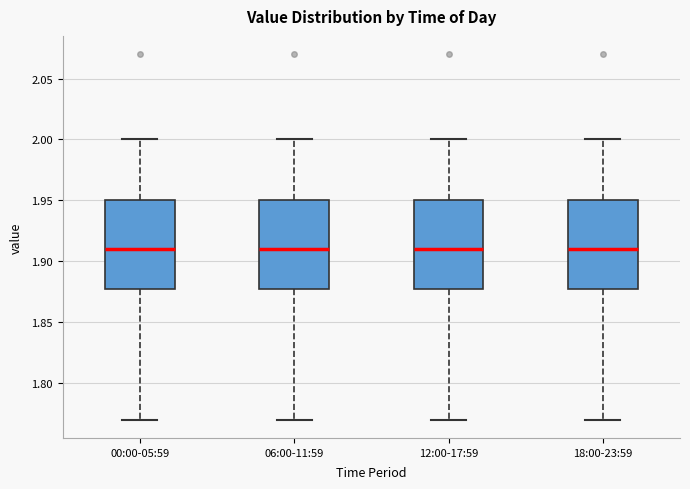

Where does the median line of the box for 18:00-23:59 sit on the y-axis? The values are not printed on the chart, so give them approximately, as read against the axis.

1.91